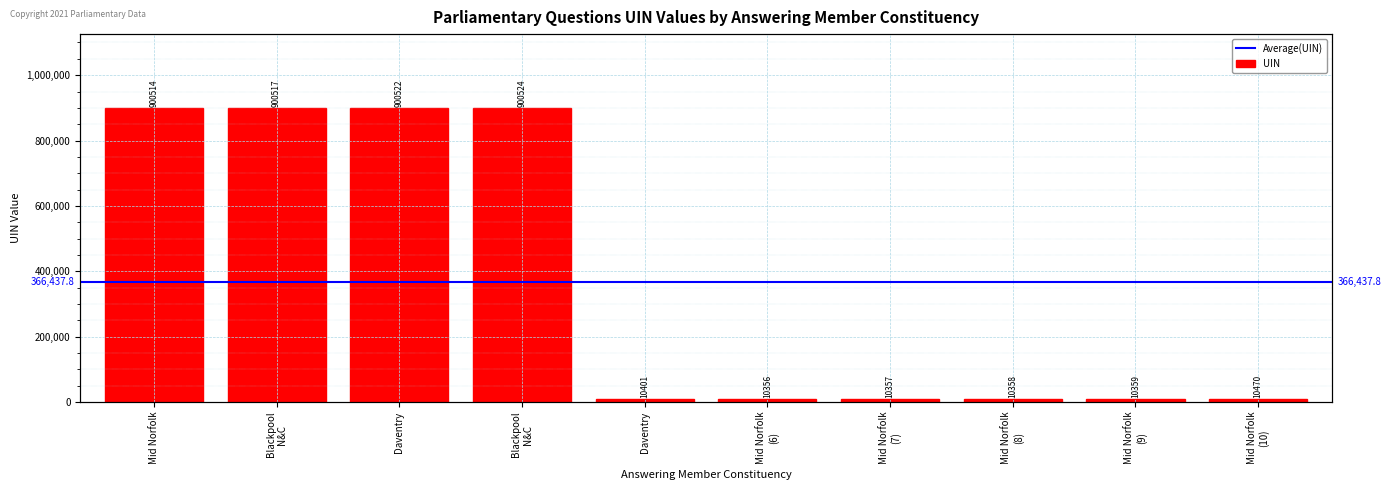

What is the change in value from Blackpool N&C to Mid Norfolk (7)?

-890160